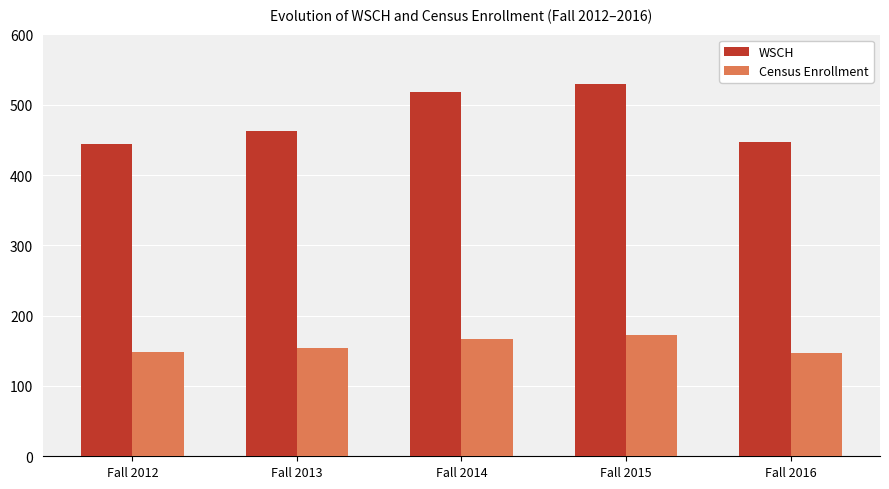

How many bars are there in total?

10